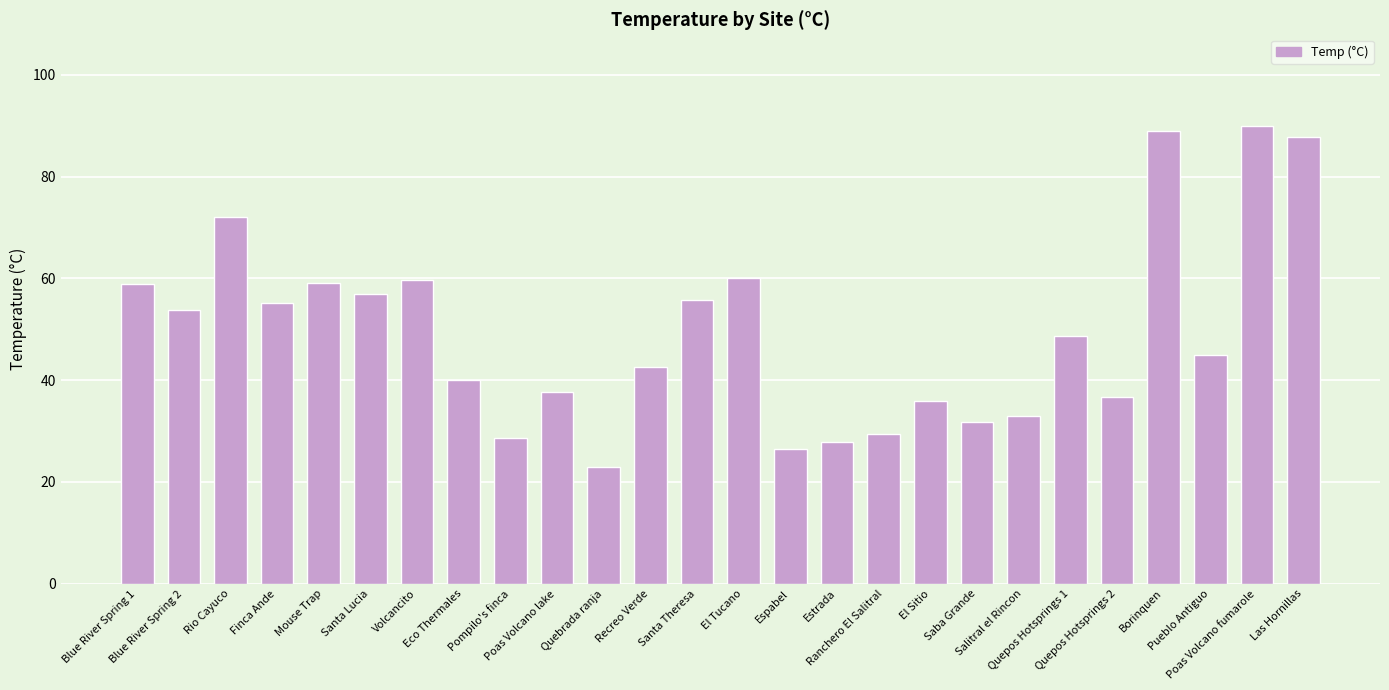

What position from the left is Volcancito?

7